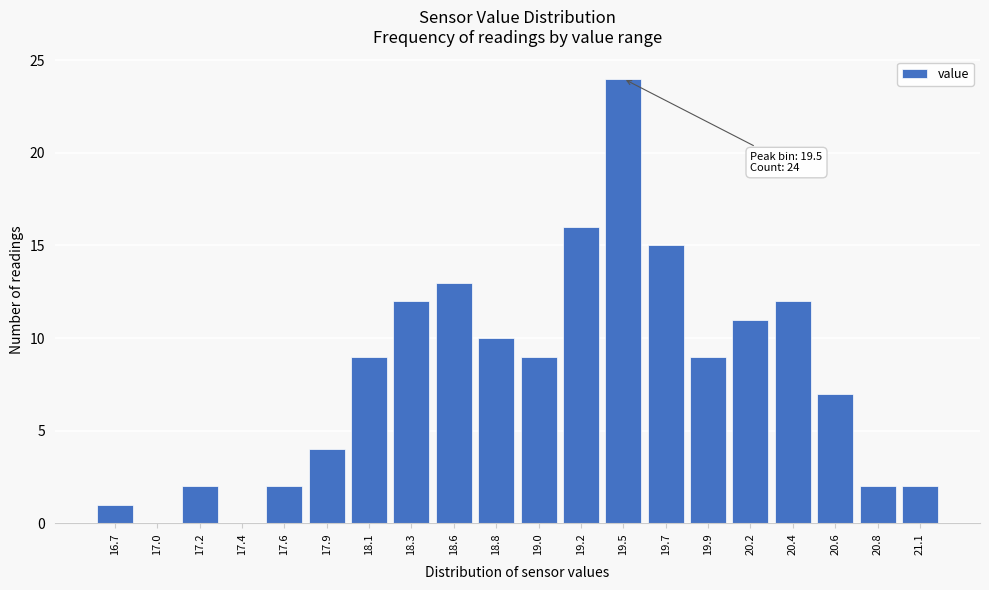

Reading left to right, what are all the values shown in this chart?

16.7=1	17.0=0	17.2=2	17.4=0	17.6=2	17.9=4	18.1=9	18.3=12	18.6=13	18.8=10	19.0=9	19.2=16	19.5=24	19.7=15	19.9=9	20.2=11	20.4=12	20.6=7	20.8=2	21.1=2